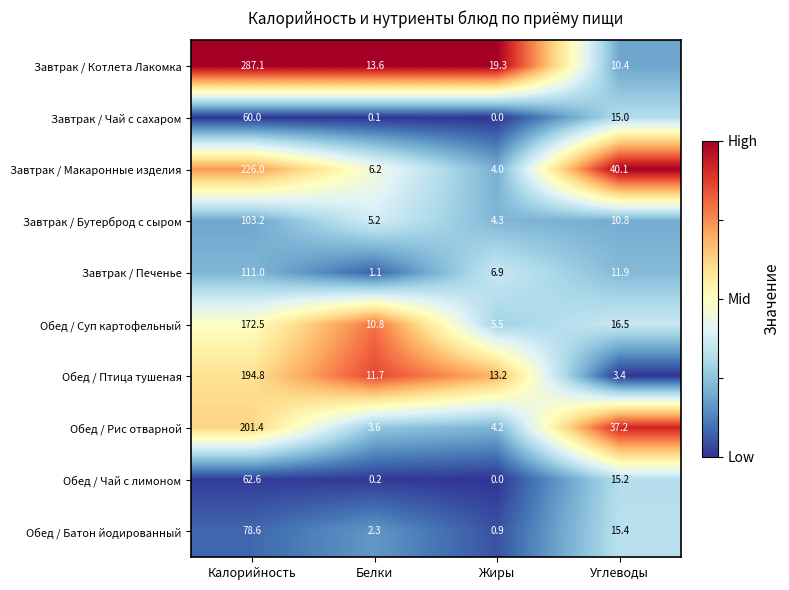

Where does the Обед / Батон йодированный series first go above 15?

Калорийность